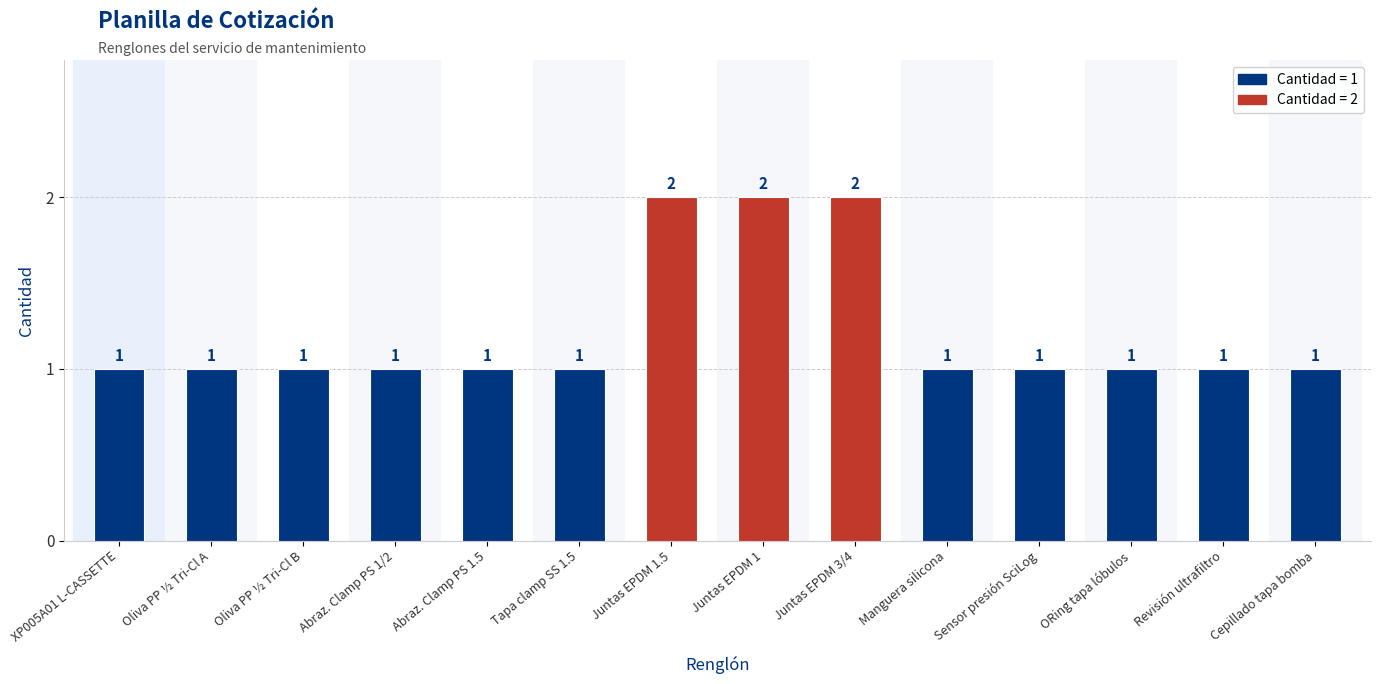

Approximately how many times larger is the value at ORing tapa lóbulos compared to Sensor presión SciLog?

1.0